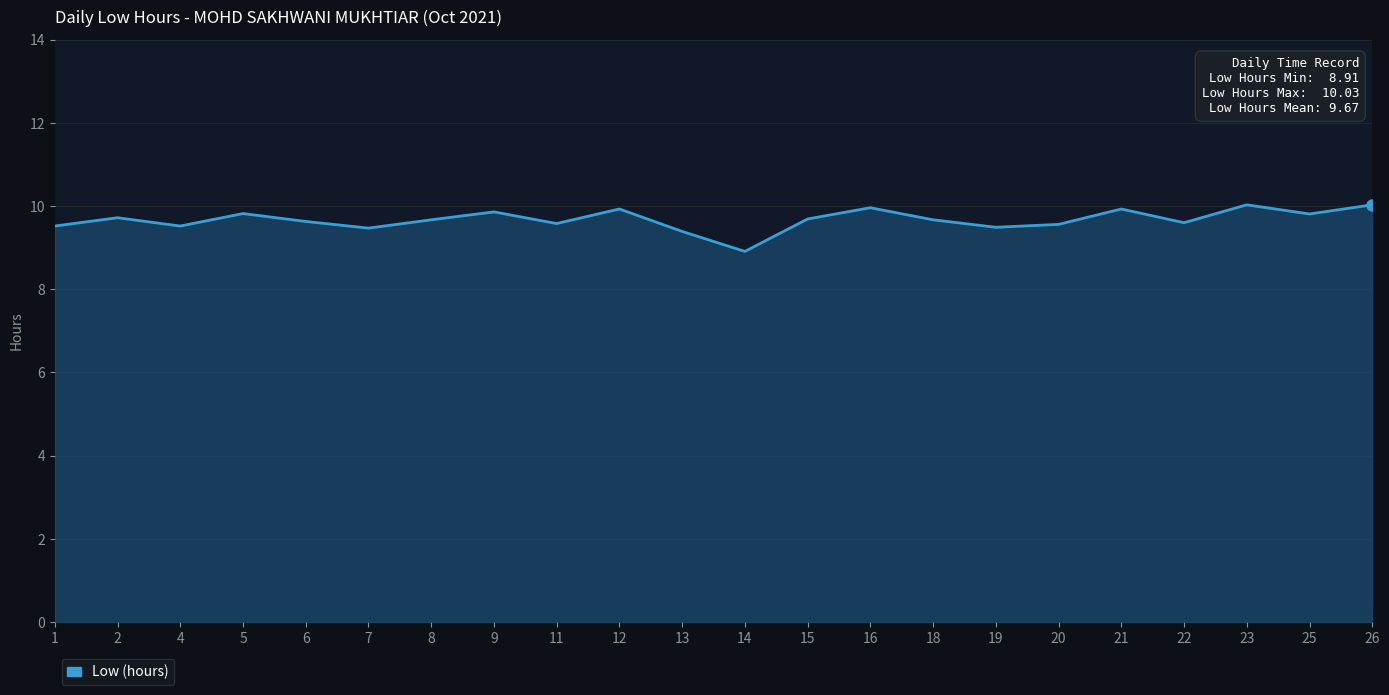

Between 13 and 9, which is larger?

9